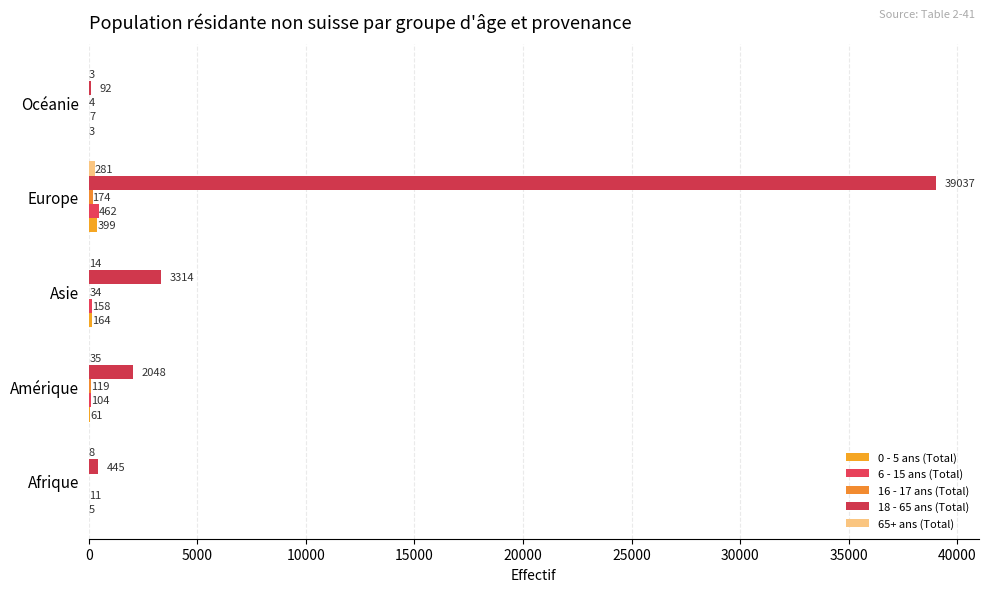

How many values in the 0 - 5 ans (Total) series are below 61?

2